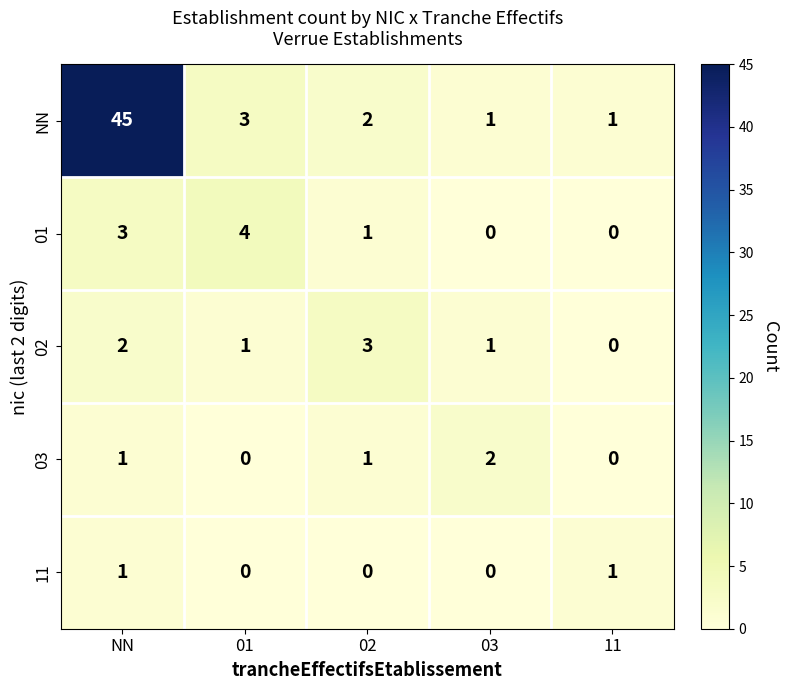

What is the sum of all 01 values?

8